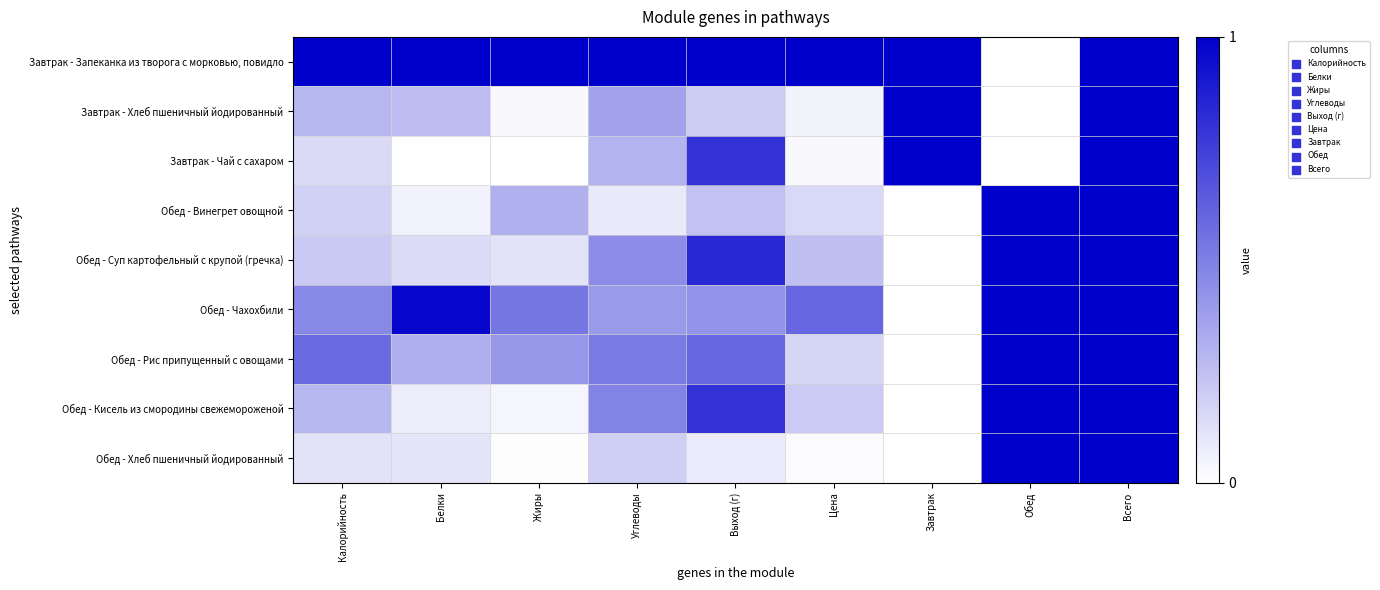

Reading left to right, what are all the values shown in this chart?

Завтрак - Запеканка из творога с морковью, повидло: Калорийность=1.0	Белки=1.0	Жиры=1.0	Углеводы=1.0	Выход (г)=1.0	Цена=1.0	Завтрак=1.0	Обед=0.0	Всего=1.0
Завтрак - Хлеб пшеничный йодированный: Калорийность=0.3	Белки=0.3	Жиры=0.0	Углеводы=0.4	Выход (г)=0.2	Цена=0.0	Завтрак=1.0	Обед=0.0	Всего=1.0
Завтрак - Чай с сахаром: Калорийность=0.1	Белки=0.0	Жиры=0.0	Углеводы=0.3	Выход (г)=0.8	Цена=0.0	Завтрак=1.0	Обед=0.0	Всего=1.0
Обед - Винегрет овощной: Калорийность=0.2	Белки=0.1	Жиры=0.3	Углеводы=0.1	Выход (г)=0.2	Цена=0.2	Завтрак=0.0	Обед=1.0	Всего=1.0
Обед - Суп картофельный с крупой (гречка): Калорийность=0.2	Белки=0.1	Жиры=0.1	Углеводы=0.4	Выход (г)=0.8	Цена=0.2	Завтрак=0.0	Обед=1.0	Всего=1.0
Обед - Чахохбили: Калорийность=0.5	Белки=1.0	Жиры=0.5	Углеводы=0.4	Выход (г)=0.4	Цена=0.6	Завтрак=0.0	Обед=1.0	Всего=1.0
Обед - Рис припущенный с овощами: Калорийность=0.6	Белки=0.3	Жиры=0.4	Углеводы=0.5	Выход (г)=0.6	Цена=0.2	Завтрак=0.0	Обед=1.0	Всего=1.0
Обед - Кисель из смородины свежемороженой: Калорийность=0.3	Белки=0.1	Жиры=0.0	Углеводы=0.5	Выход (г)=0.8	Цена=0.2	Завтрак=0.0	Обед=1.0	Всего=1.0
Обед - Хлеб пшеничный йодированный: Калорийность=0.1	Белки=0.1	Жиры=0.0	Углеводы=0.2	Выход (г)=0.1	Цена=0.0	Завтрак=0.0	Обед=1.0	Всего=1.0